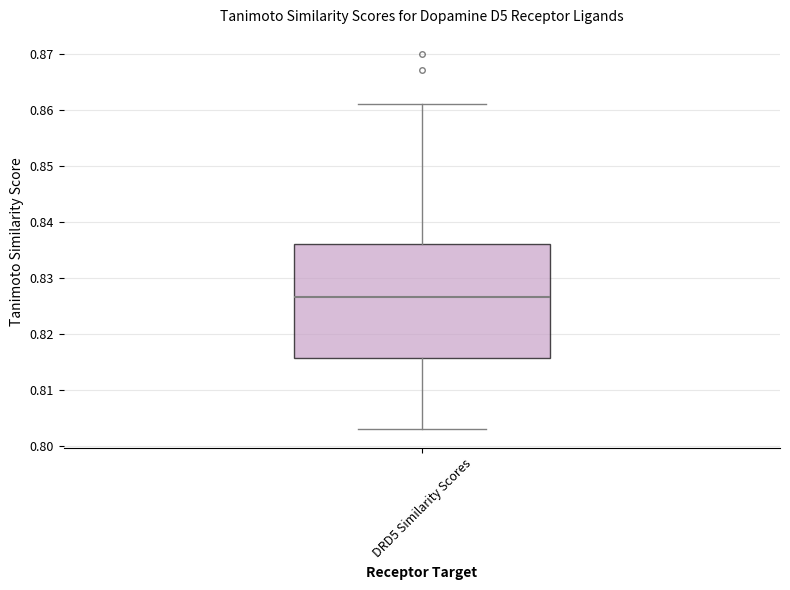

Where does the upper whisker of the box for DRD5 Similarity Scores end on the y-axis? The values are not printed on the chart, so give them approximately, as read against the axis.

0.861